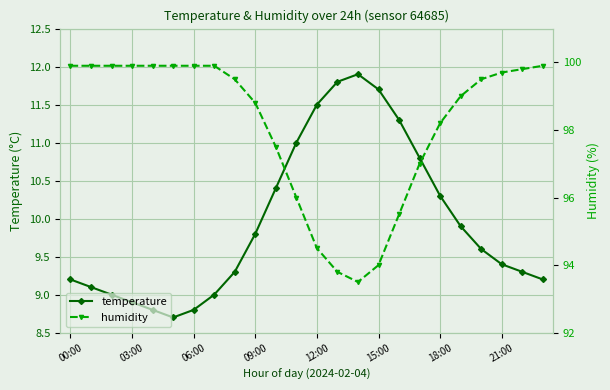

How many interior local valleys does the temperature series have?

1